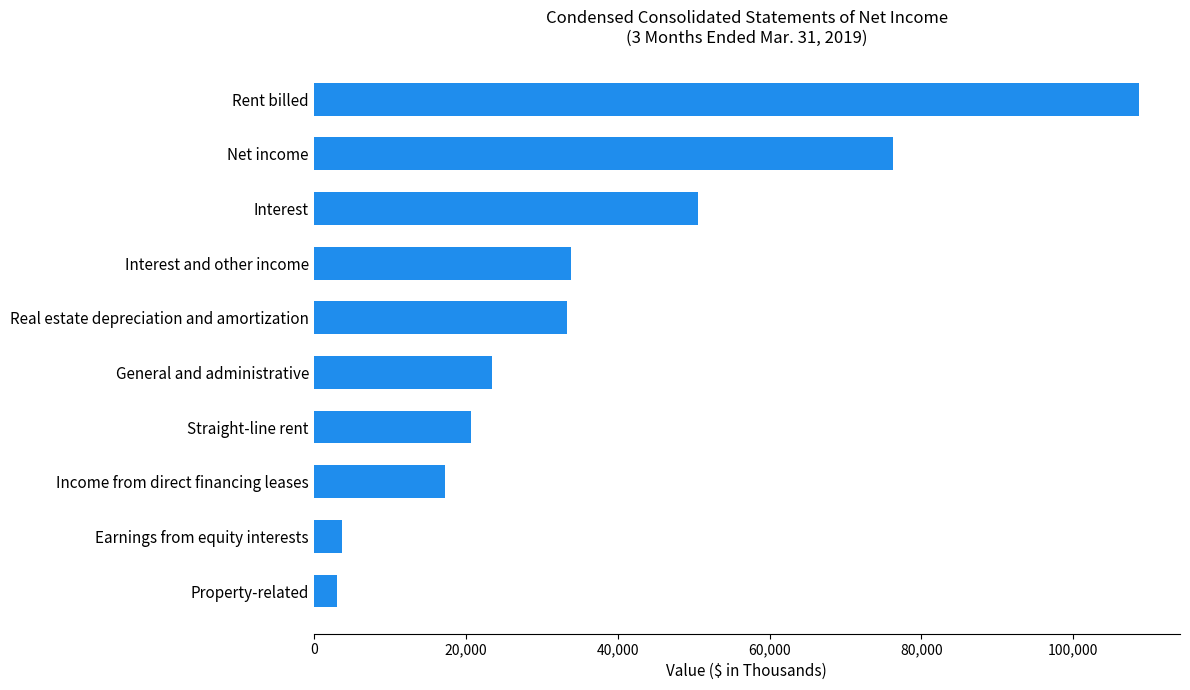

Count the number of categories in the chart.

10